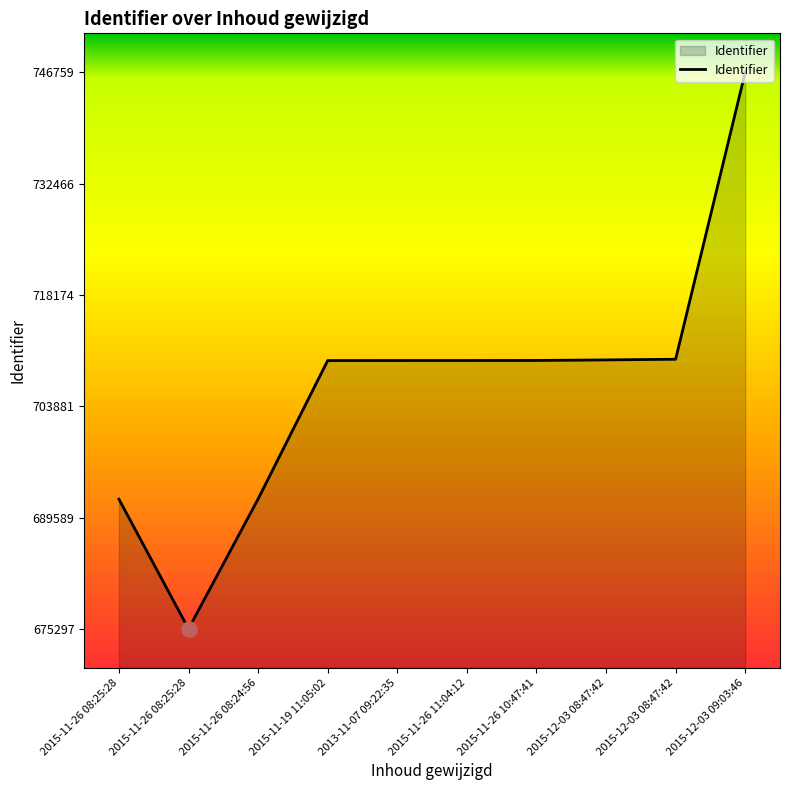

How many lines are shown in the chart?

1